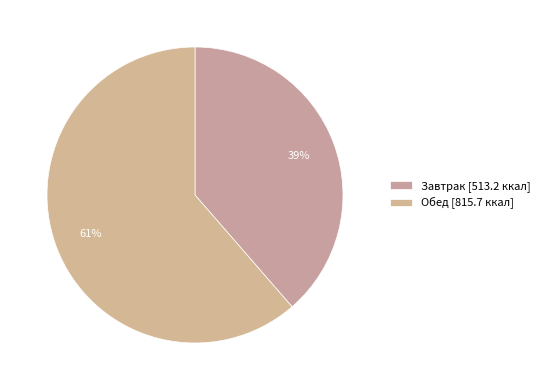

What is the change in value from Завтрак to Обед?

+302.5